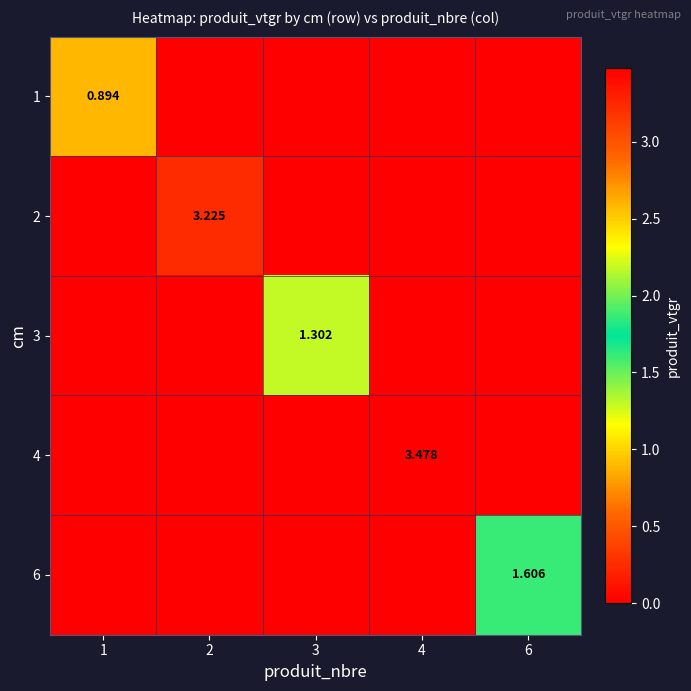

At which category does the chart reach its minimum across all series?

2